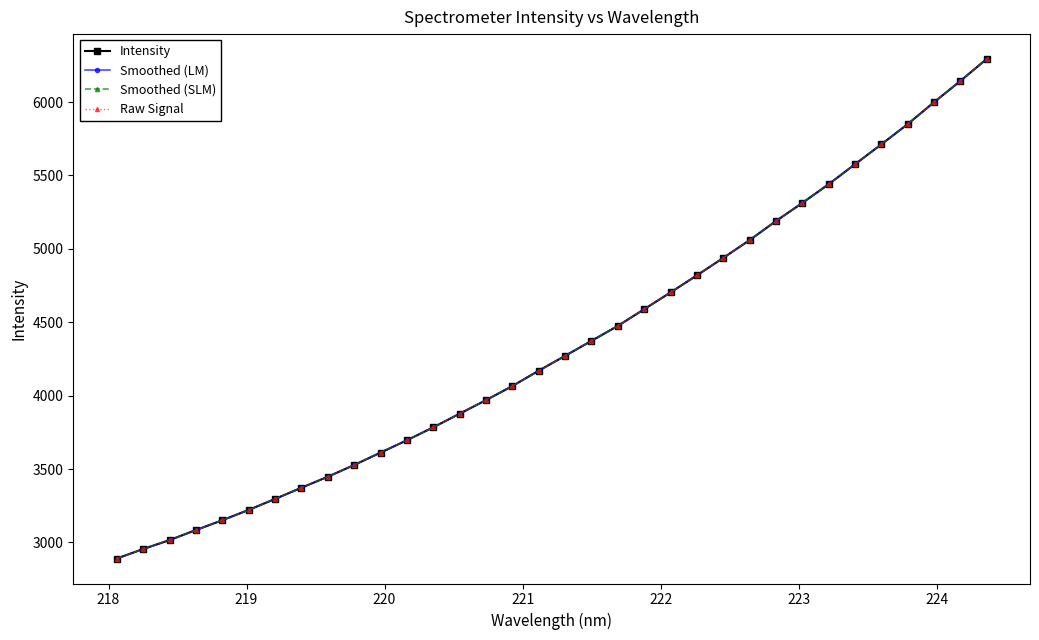

Does the chart have visible grid lines?

No